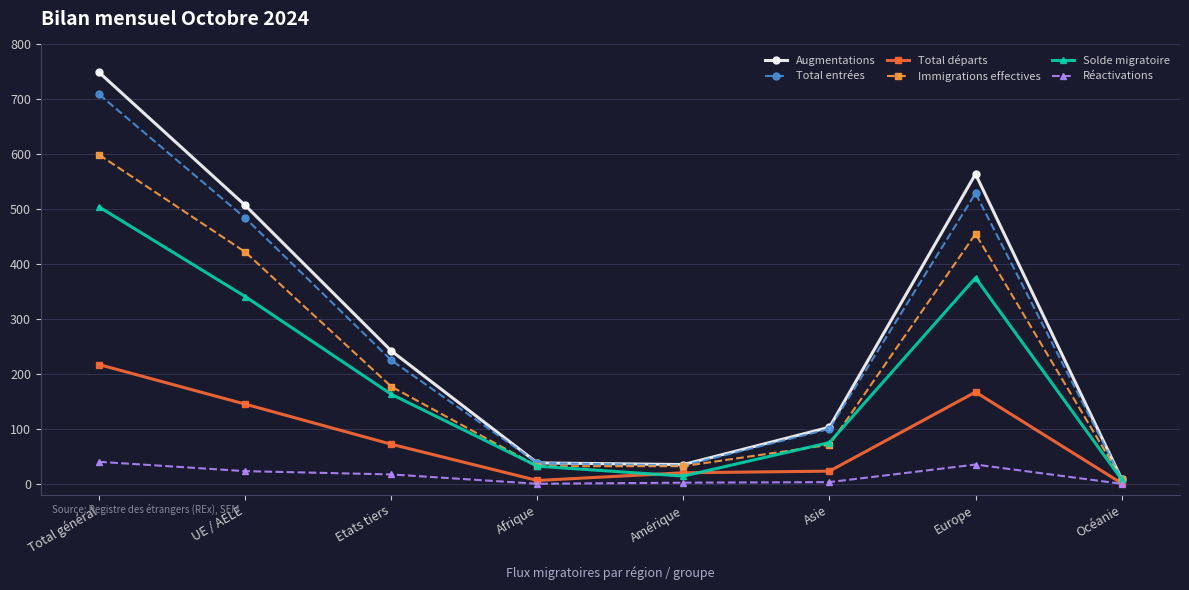

What is the label of the 2nd point from the left?

UE / AELE